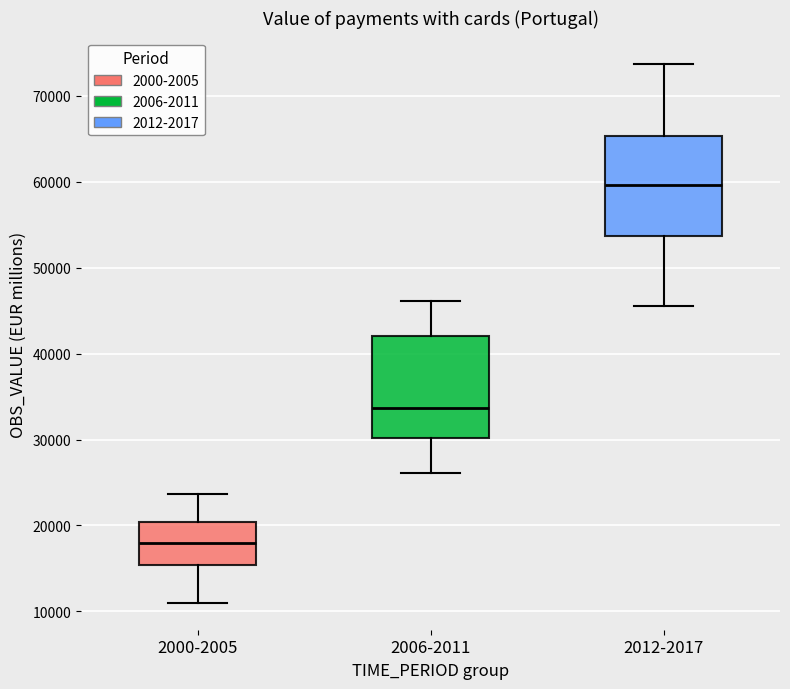

Reading left to right, read every box against the y-axis: the position of its median line, the range the box covers, and the ends of its whiskers. The values are not printed on the chart, so give them approximately, as read against the axis.

2000-2005: median 18000, box 15000 to 20000, whiskers 11000 to 24000
2006-2011: median 34000, box 30000 to 42000, whiskers 26000 to 46000
2012-2017: median 60000, box 54000 to 65000, whiskers 45000 to 74000